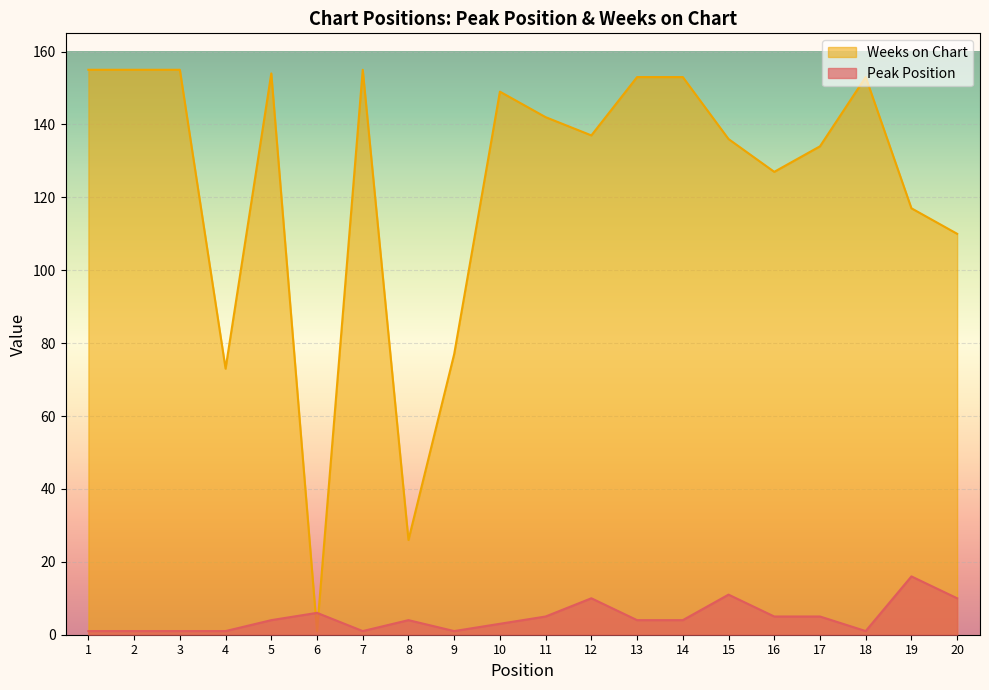

Which series has the largest total across all categories?

Weeks on Chart